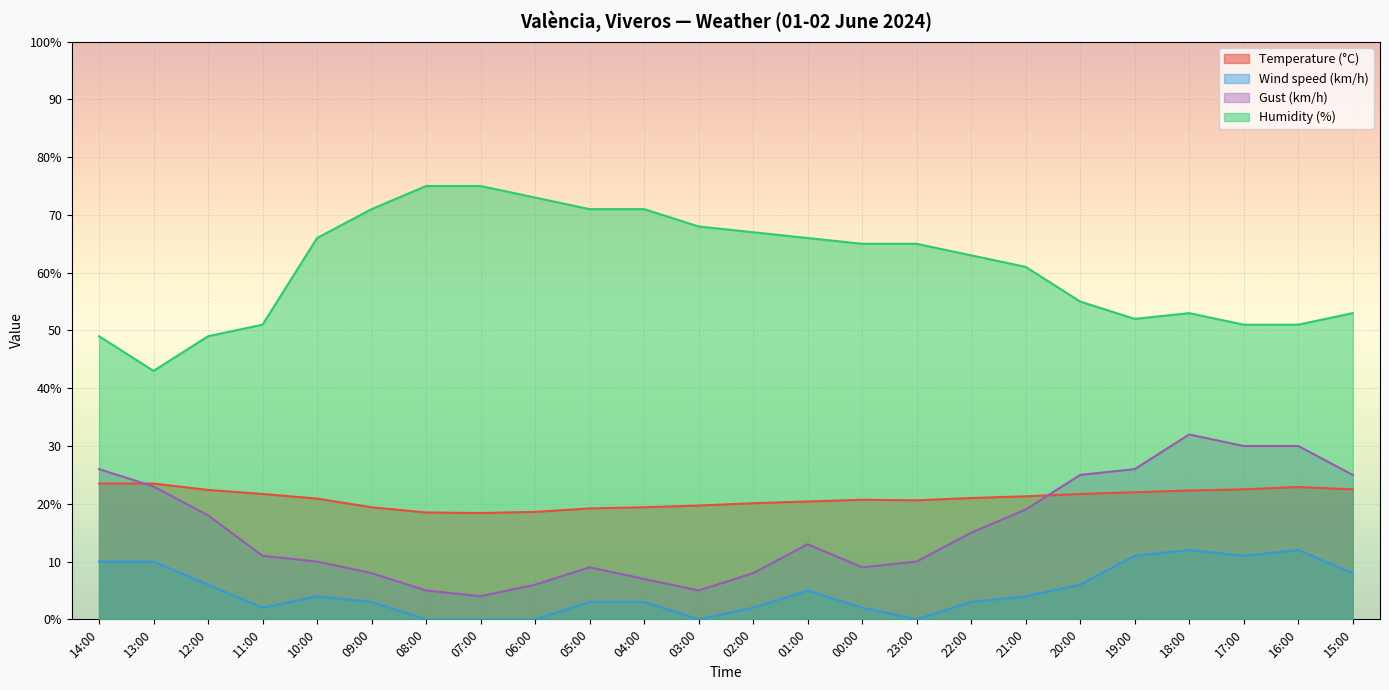

List the series in order of their peak value, lowest first.

Wind speed (km/h), Temperature (°C), Gust (km/h), Humidity (%)